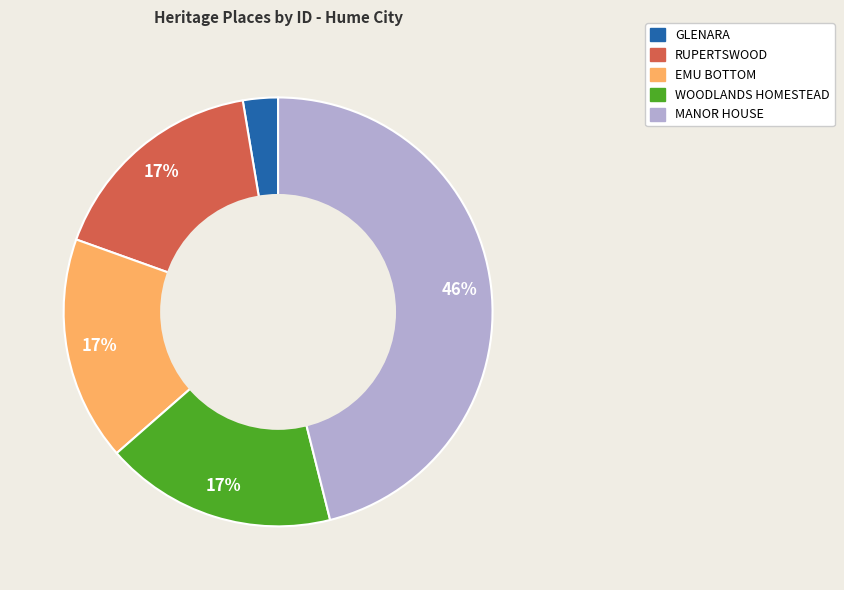

Is there a majority slice in this chart?

No